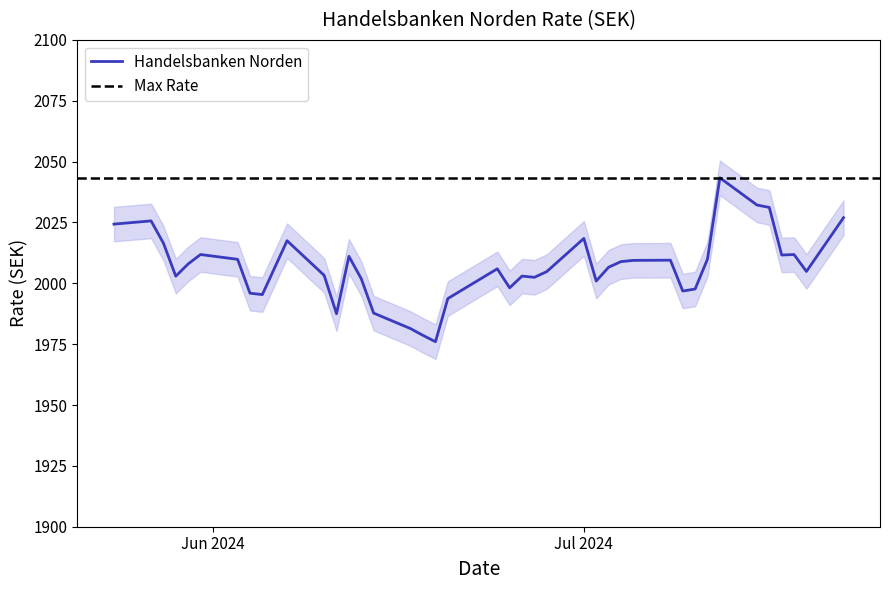

How many values exceed 2006?

20